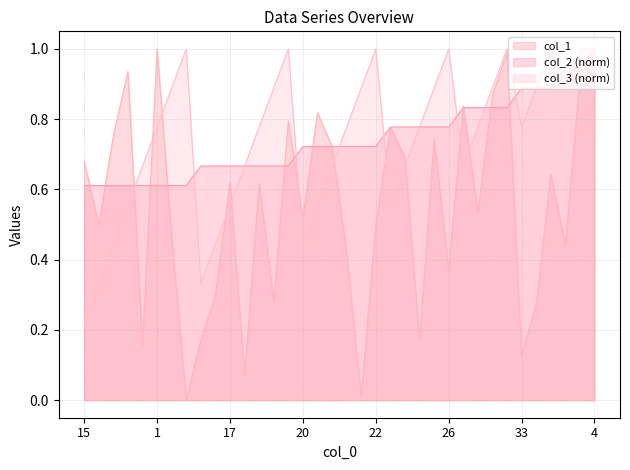

Rank the series at 9 from highest to lowest value.

col_3, col_1, col_2